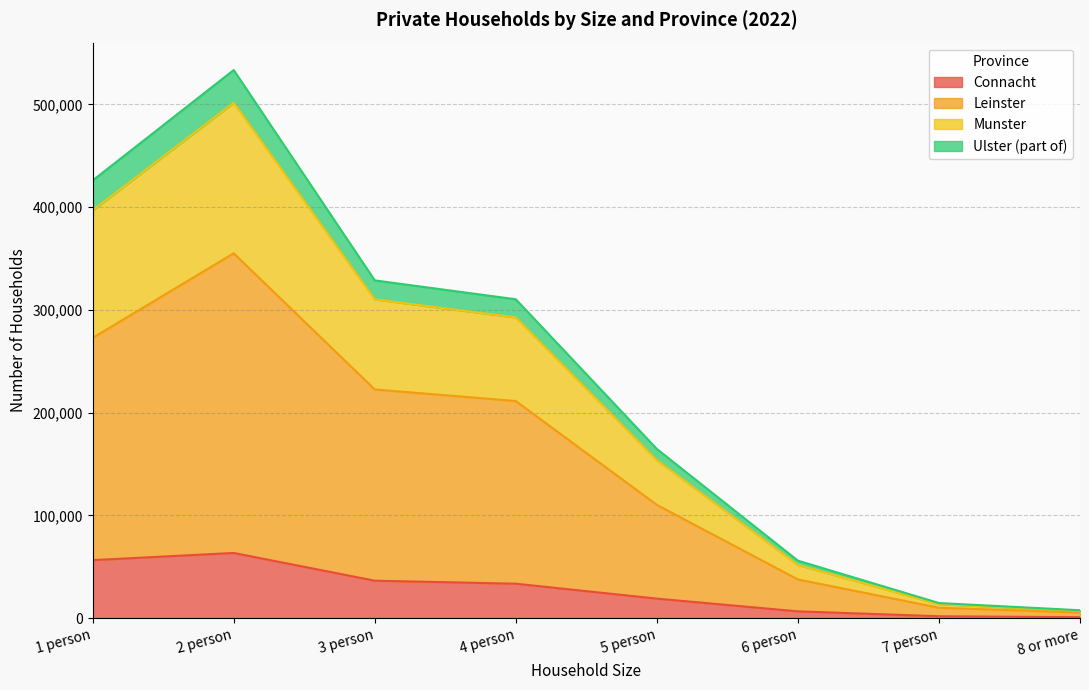

At which category is the sum across all series the highest?

2 person